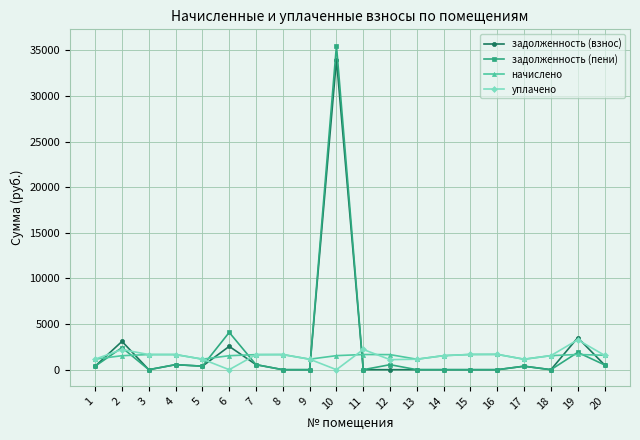

Does the chart display data point markers on the line(s)?

Yes